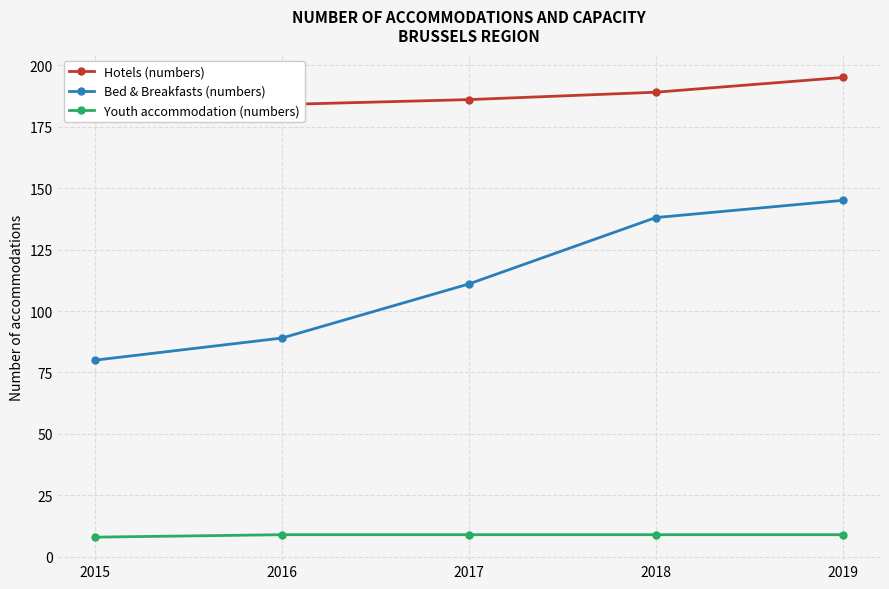

True or false: Bed & Breakfasts (numbers) and Youth accommodation (numbers) cross at least once.

False